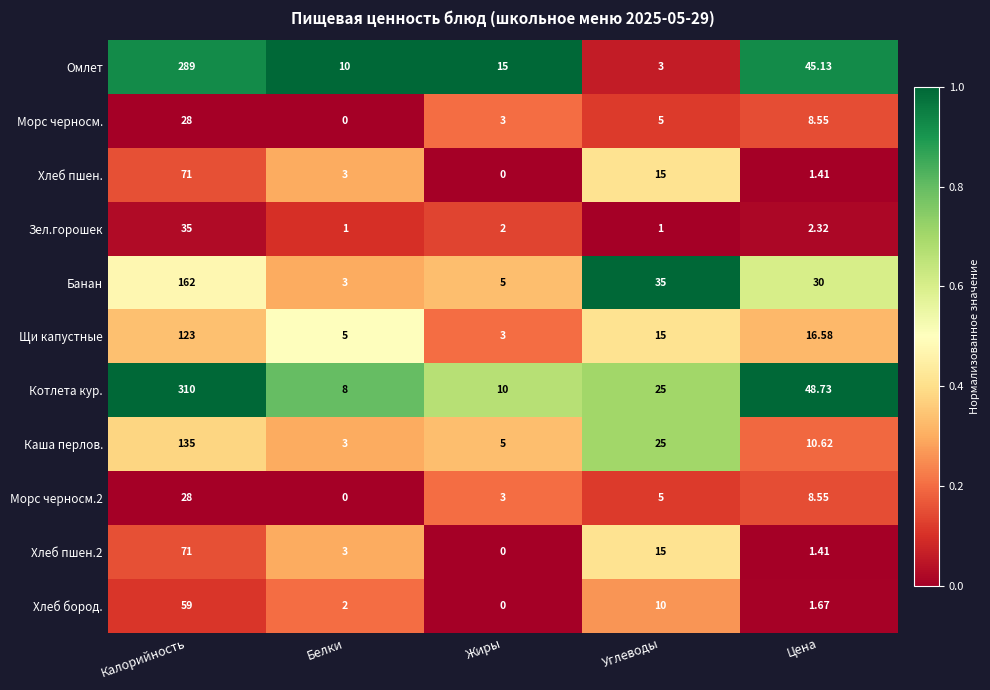

At which label is Зел.горошек closest to 18?

Цена